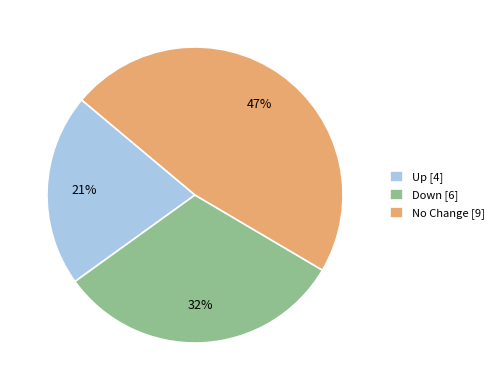

Rank the categories by value from highest to lowest.

No Change [9], Down [6], Up [4]